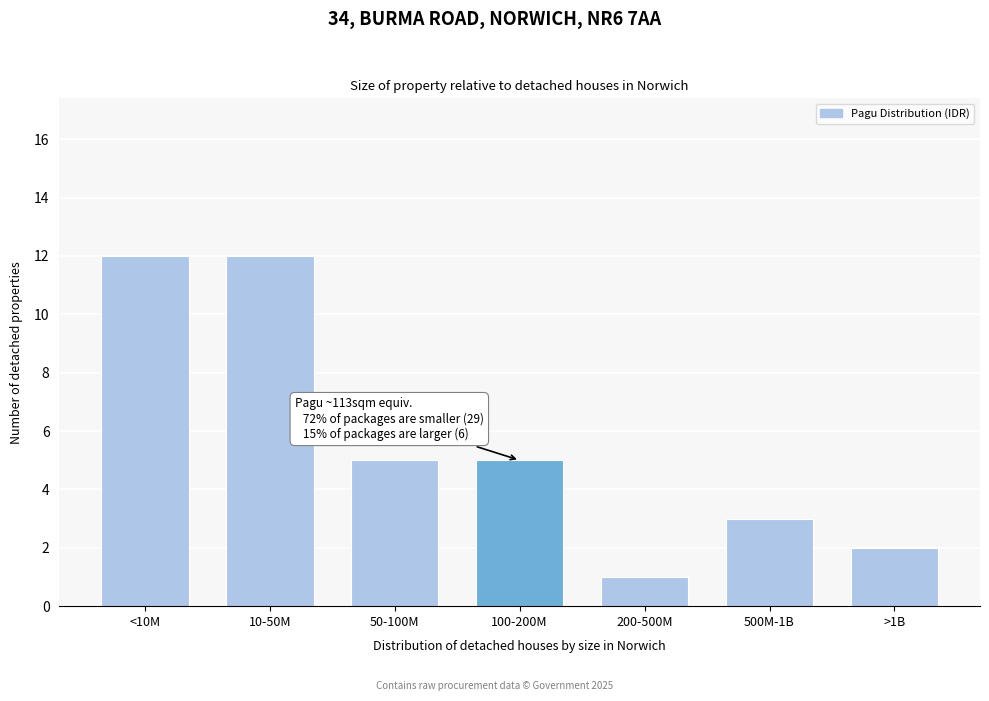

Reading right to left, transcribe all the data shown in this chart.

>1B=2	500M-1B=3	200-500M=1	100-200M=5	50-100M=5	10-50M=12	<10M=12